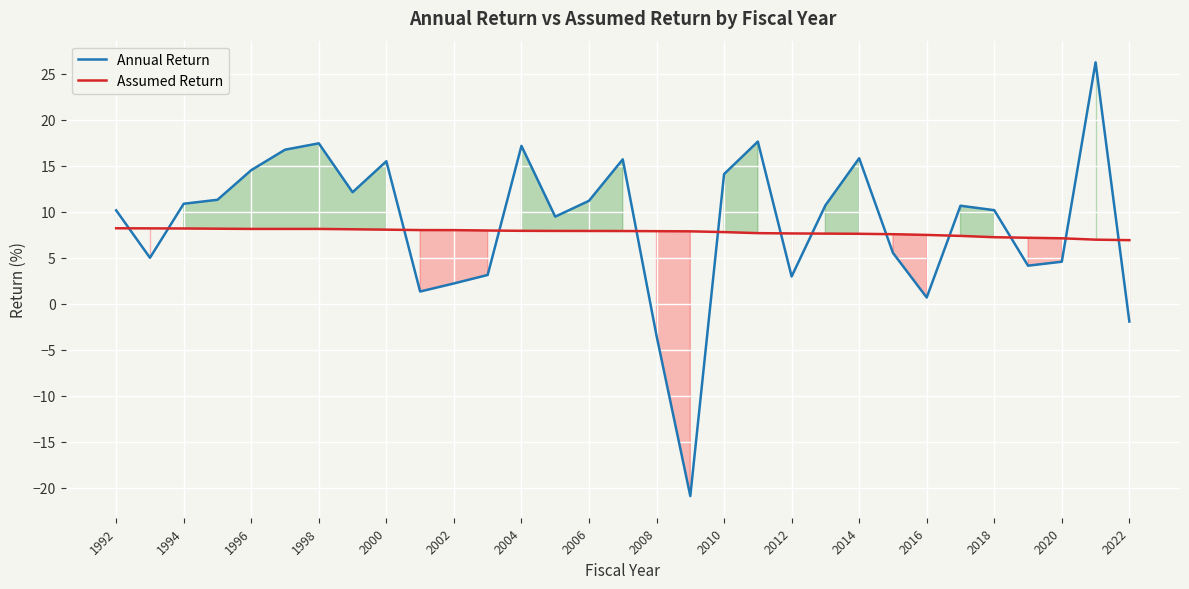

At 2016, list the series in order from largest to smallest.

Assumed Return, Annual Return